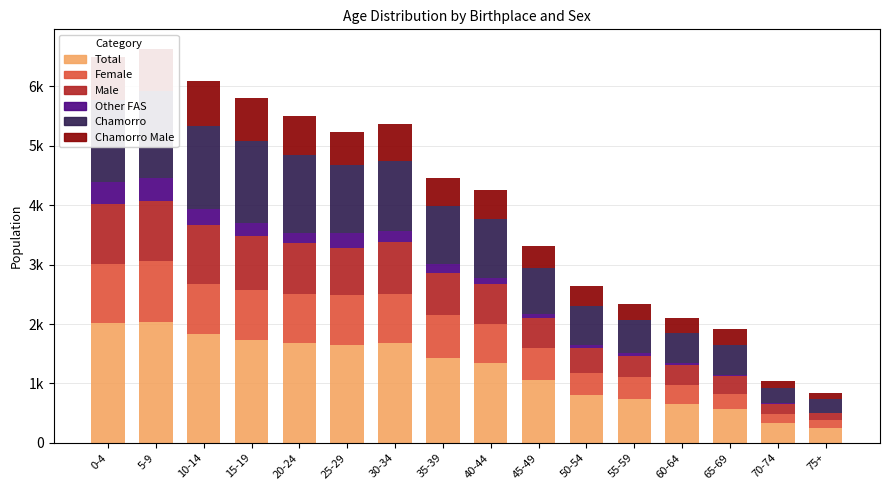

What is the sum of all Chamorro values?

14720.0